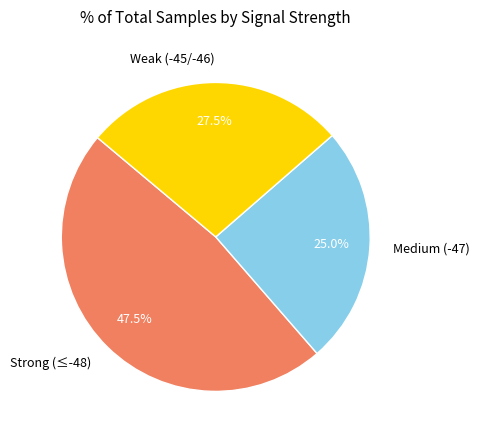

Which has a higher value, Medium (-47) or Weak (-45/-46)?

Weak (-45/-46)